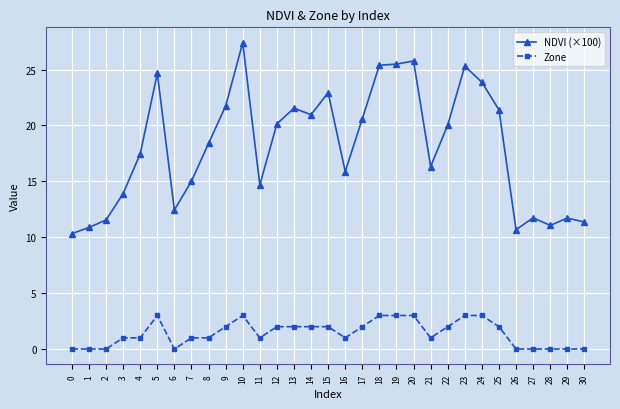

Rank the series at 5 from lowest to highest value.

Zone, NDVI (×100)